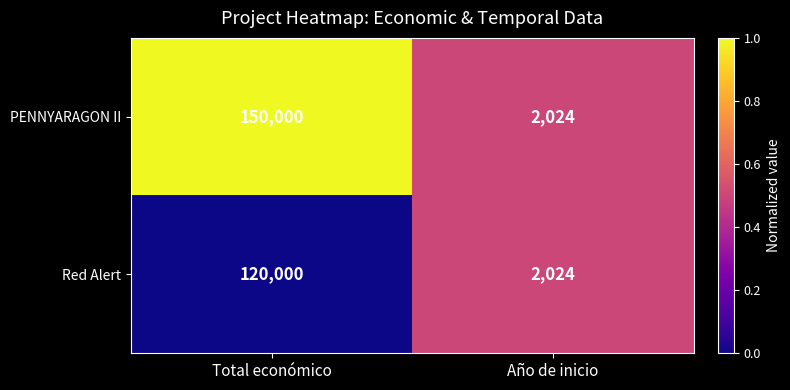

Is the value of Red Alert at Total económico greater than the value of PENNYARAGON II at Total económico?

No